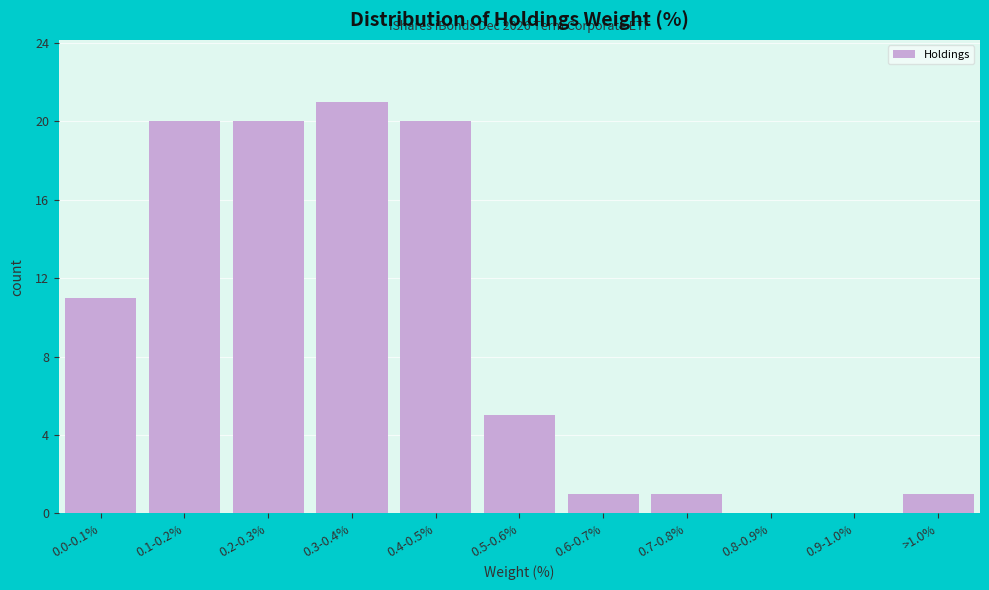

Reading left to right, transcribe all the data shown in this chart.

0.0-0.1%=11	0.1-0.2%=20	0.2-0.3%=20	0.3-0.4%=21	0.4-0.5%=20	0.5-0.6%=5	0.6-0.7%=1	0.7-0.8%=1	0.8-0.9%=0	0.9-1.0%=0	>1.0%=1